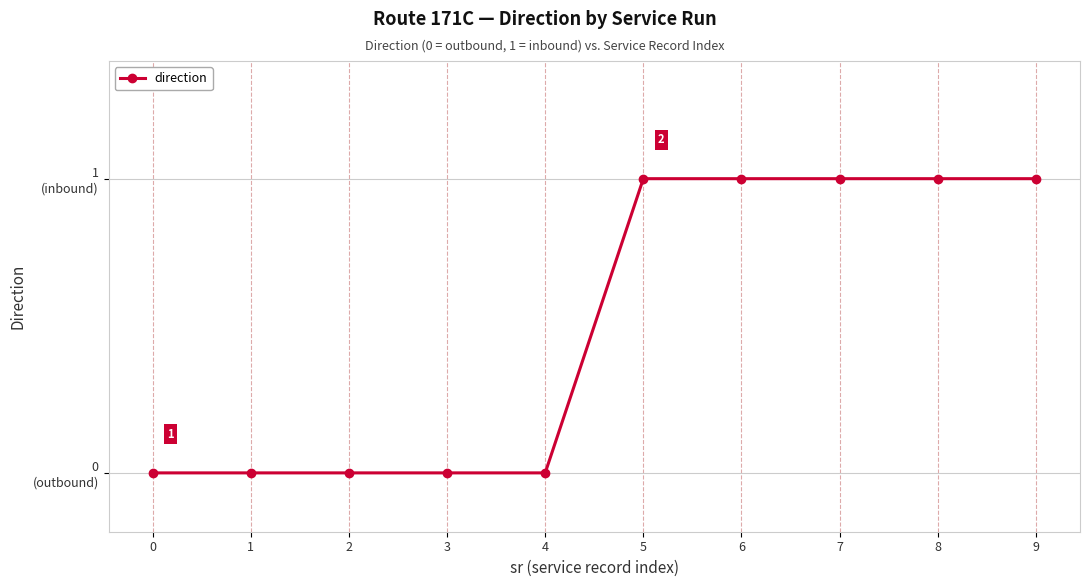

At which category does the chart reach its peak across all series?

5